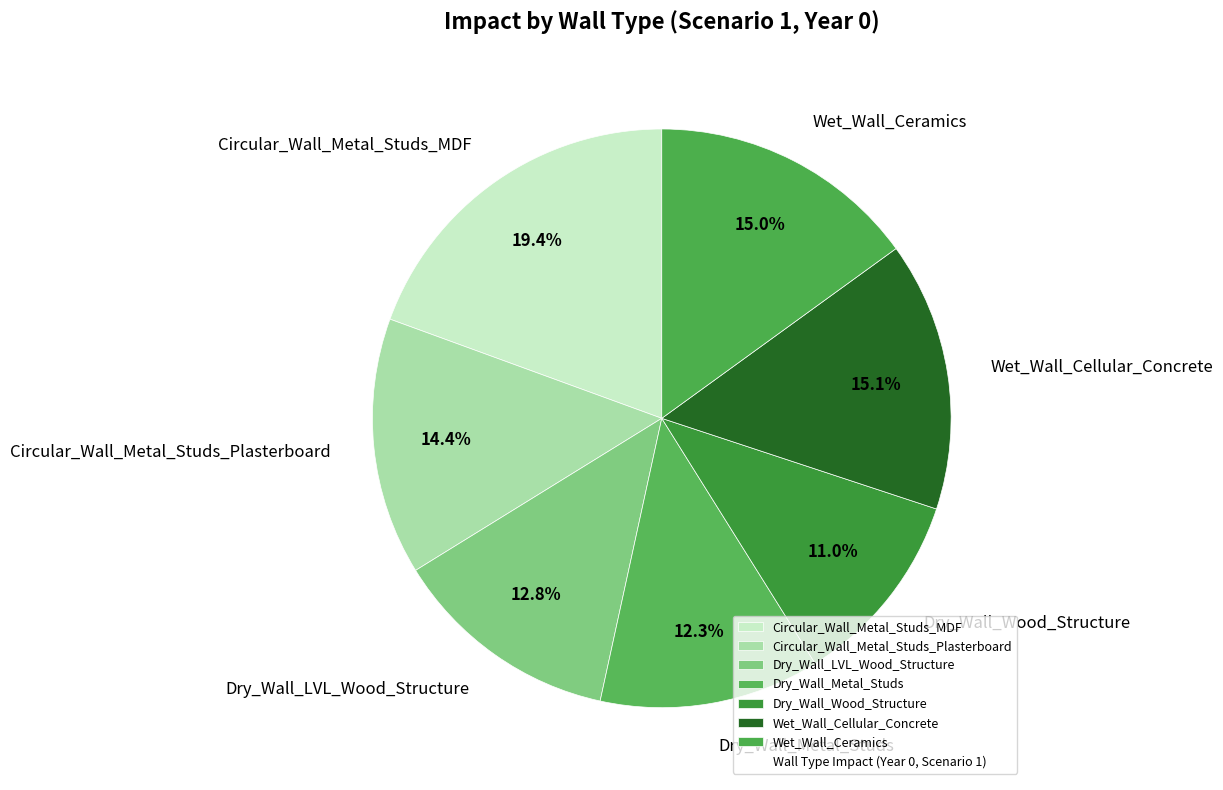

The Circular_Wall_Metal_Studs_Plasterboard slice represents 14% of the pie. True or false?

True